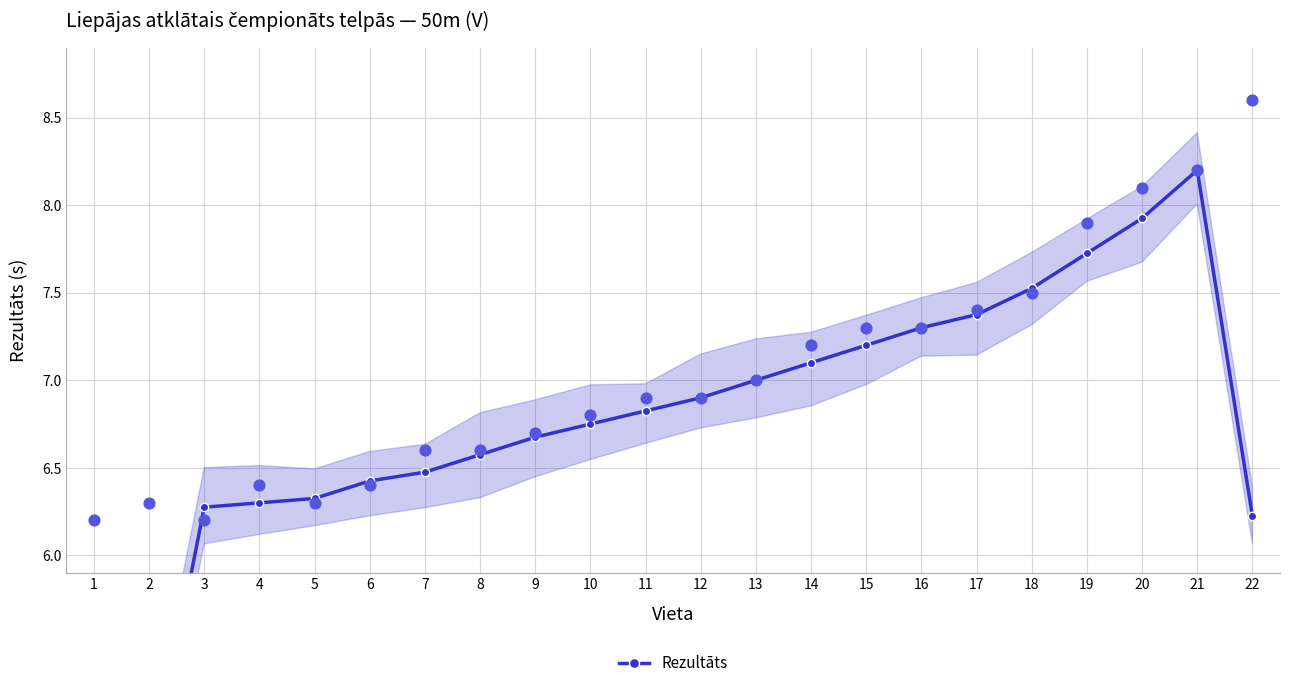

Which has a higher value, 7 or 17?

17